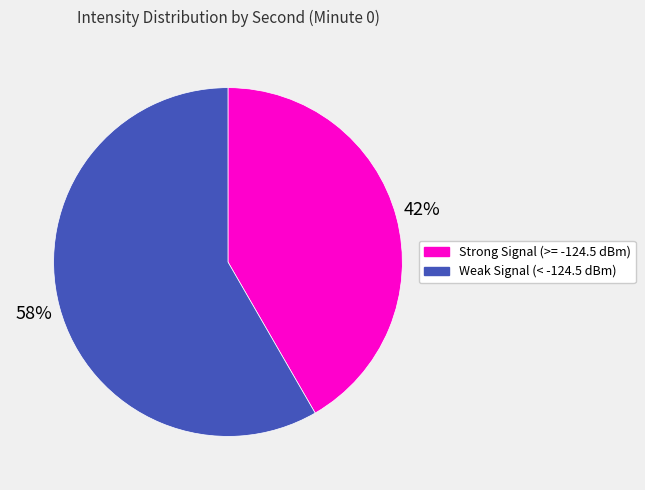

To the nearest percent, what is the average slice percentage?

50%